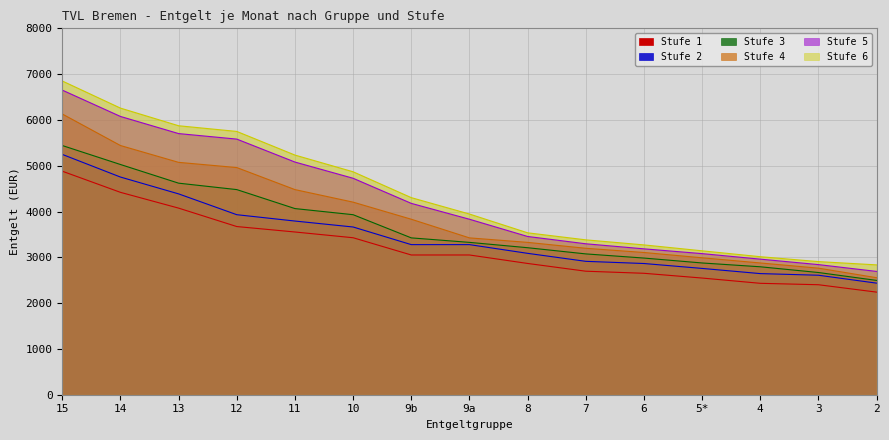

At which label does Stufe 6 reach its peak?

15